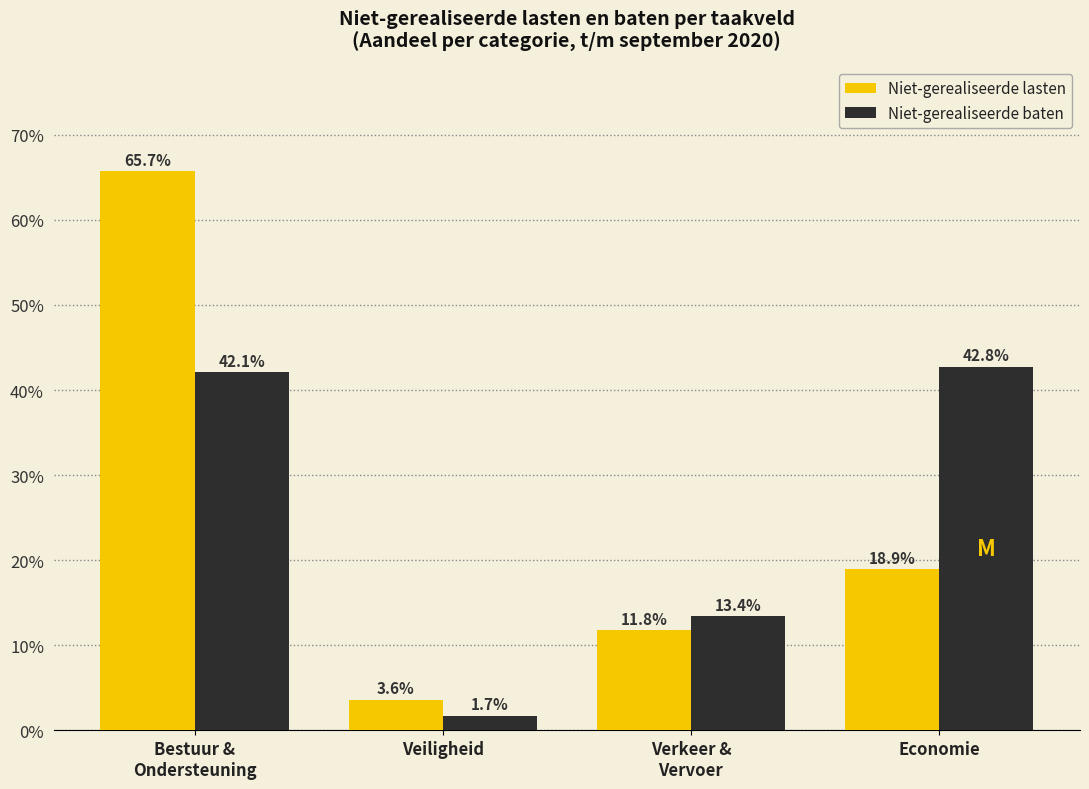

Reading left to right, extract all data points from this chart.

Niet-gerealiseerde lasten: 65.7	3.6	11.8	18.9
Niet-gerealiseerde baten: 42.1	1.7	13.4	42.8